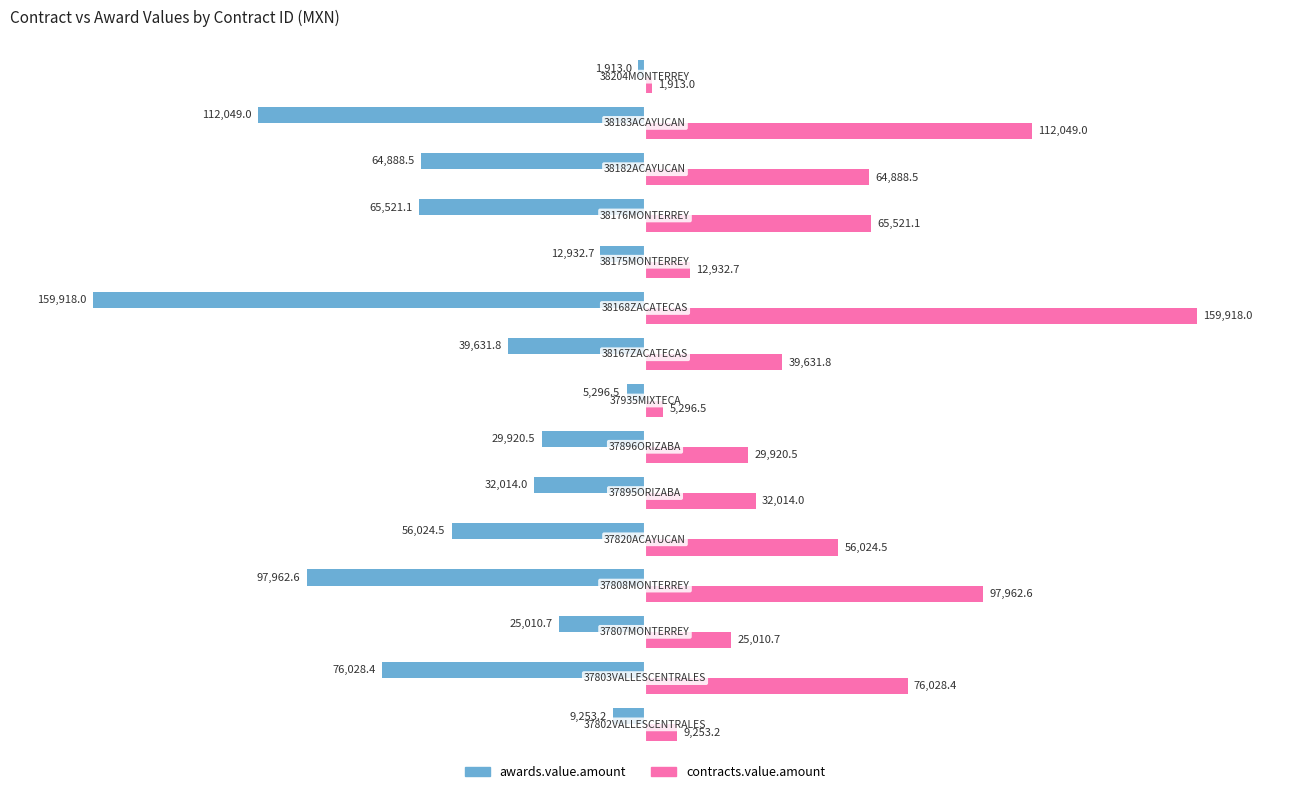

Rank the series by their maximum value, from highest to lowest.

contracts.value.amount, awards.value.amount